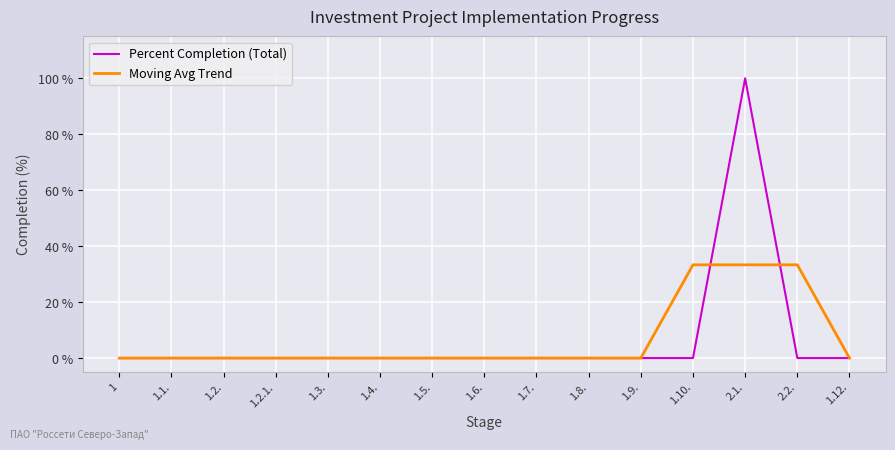

Rank the series by their maximum value, from lowest to highest.

Moving Avg Trend, Percent Completion (Total)